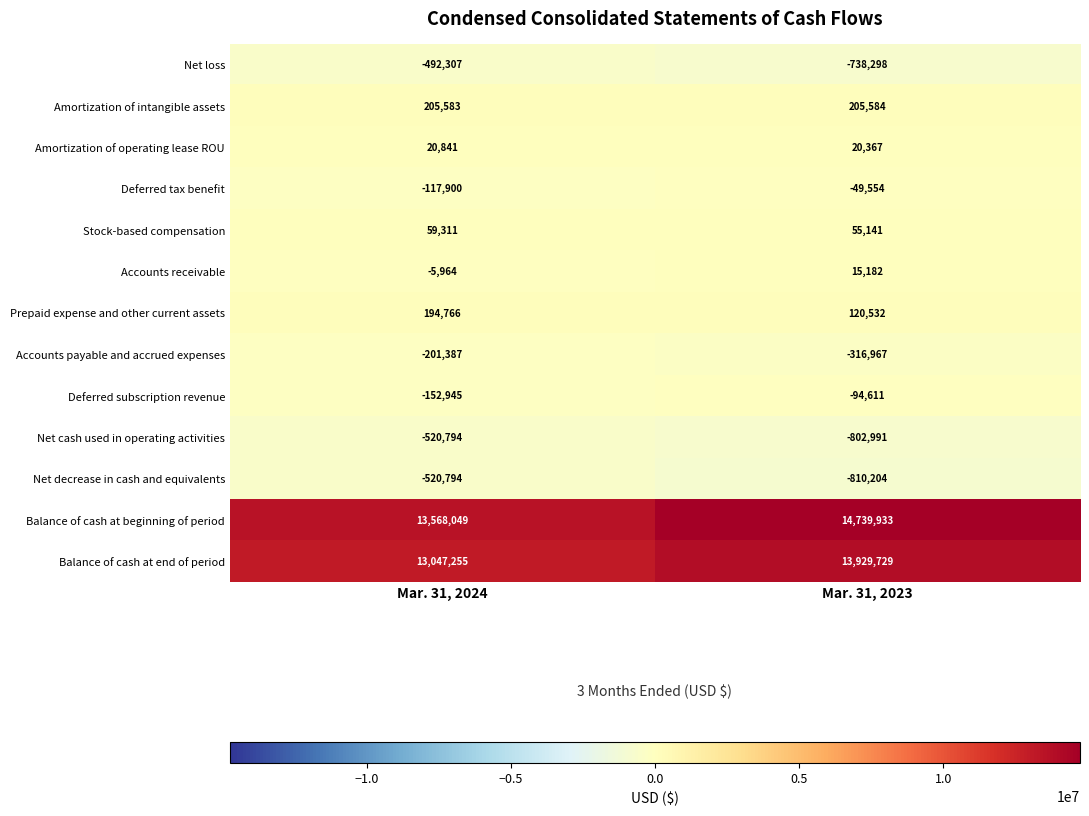

Reading right to left, what are all the values shown in this chart?

Net loss: Mar. 31, 2023=-738298	Mar. 31, 2024=-492307
Amortization of intangible assets: Mar. 31, 2023=205584	Mar. 31, 2024=205583
Amortization of operating lease ROU: Mar. 31, 2023=20367	Mar. 31, 2024=20841
Deferred tax benefit: Mar. 31, 2023=-49554	Mar. 31, 2024=-117900
Stock-based compensation: Mar. 31, 2023=55141	Mar. 31, 2024=59311
Accounts receivable: Mar. 31, 2023=15182	Mar. 31, 2024=-5964
Prepaid expense and other current assets: Mar. 31, 2023=120532	Mar. 31, 2024=194766
Accounts payable and accrued expenses: Mar. 31, 2023=-316967	Mar. 31, 2024=-201387
Deferred subscription revenue: Mar. 31, 2023=-94611	Mar. 31, 2024=-152945
Net cash used in operating activities: Mar. 31, 2023=-802991	Mar. 31, 2024=-520794
Net decrease in cash and equivalents: Mar. 31, 2023=-810204	Mar. 31, 2024=-520794
Balance of cash at beginning of period: Mar. 31, 2023=14739933	Mar. 31, 2024=13568049
Balance of cash at end of period: Mar. 31, 2023=13929729	Mar. 31, 2024=13047255